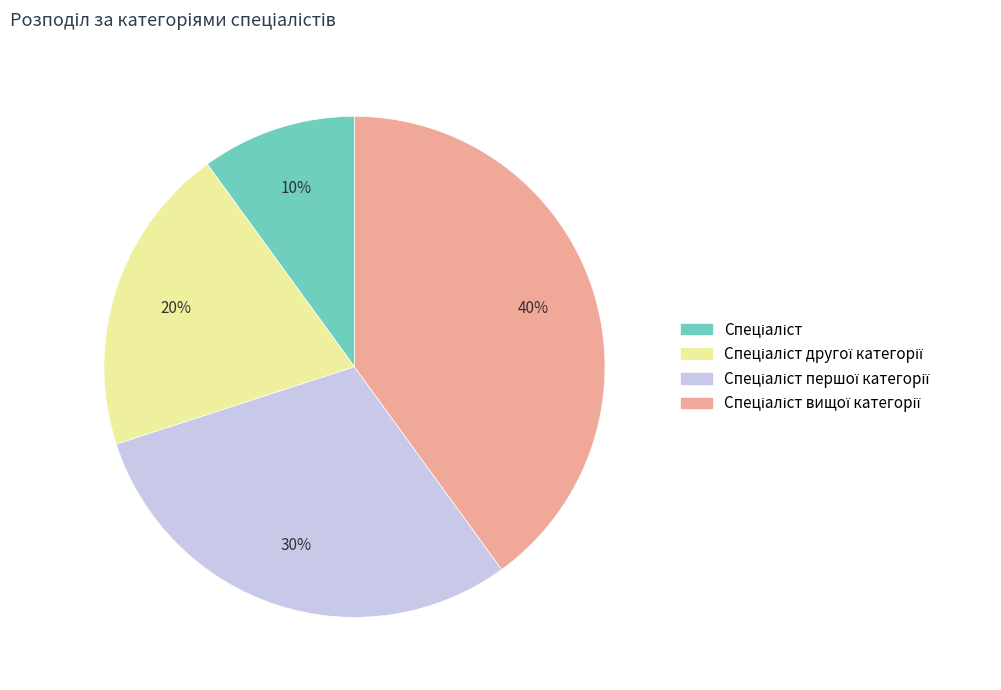

Is there any slice that represents more than half of the pie?

No